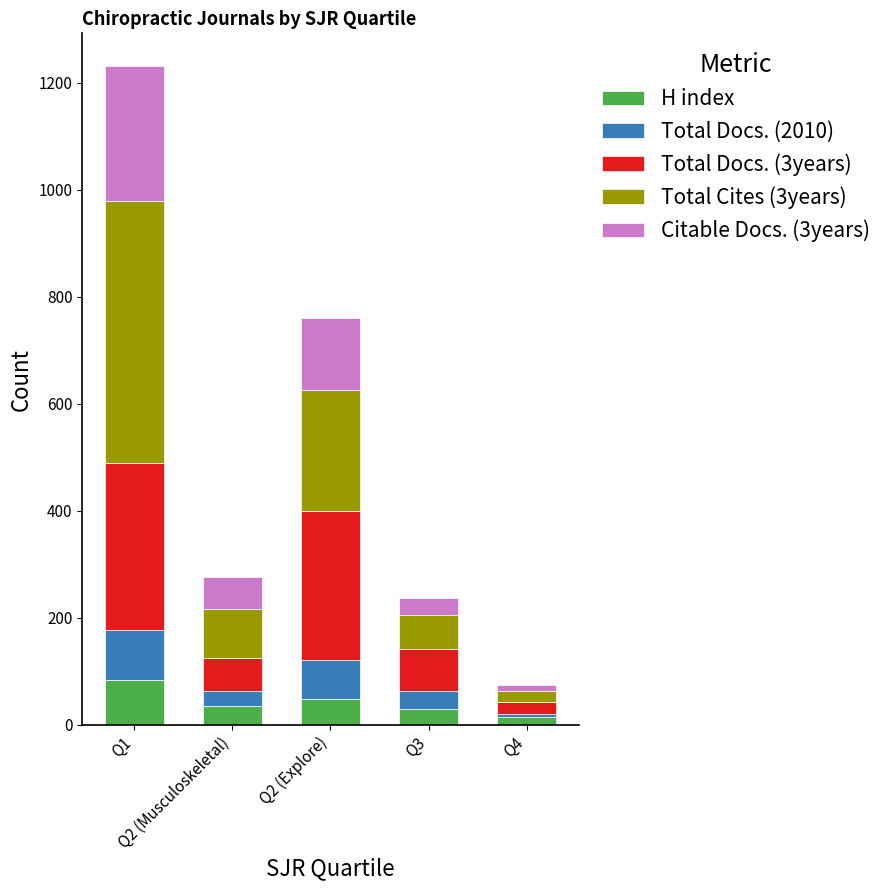

What is the highest value of the H index series?

83